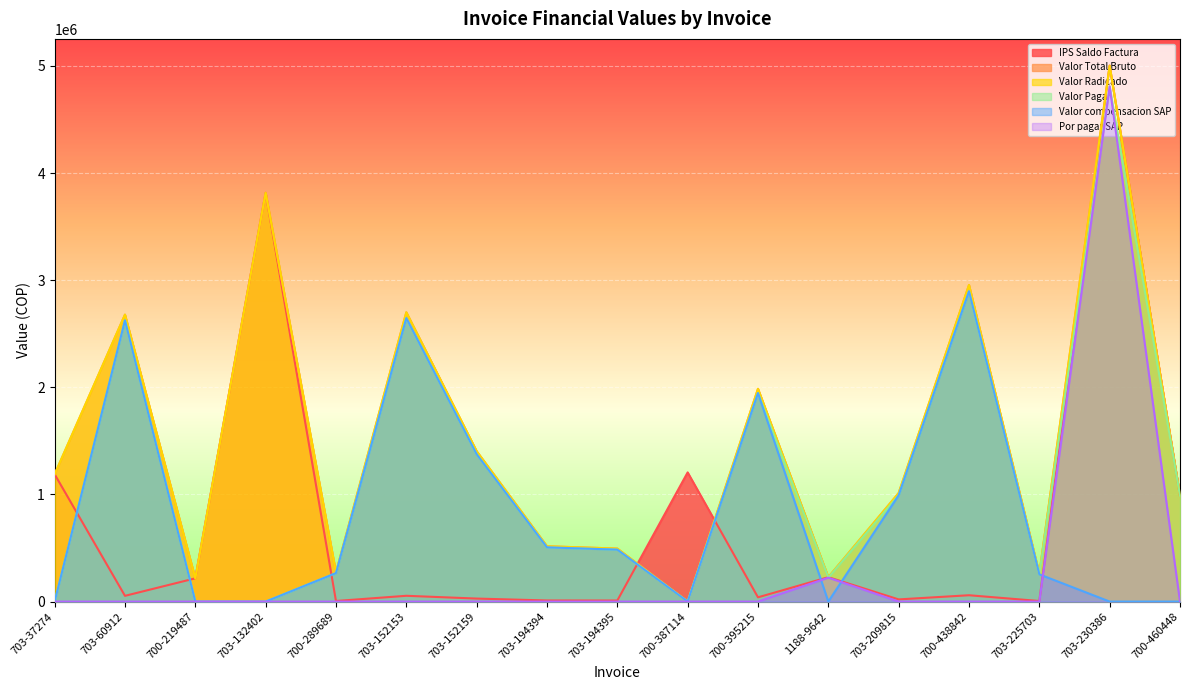

What is the average value of the IPS Saldo Factura series?

760585